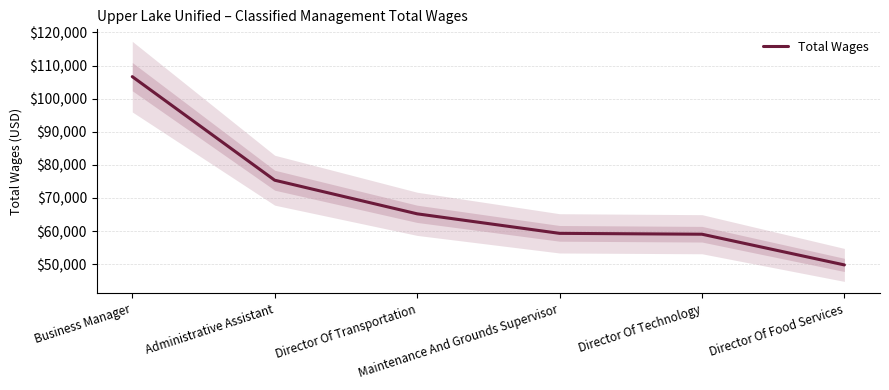

True or false: the data shows 45319 at Administrative Assistant.

False